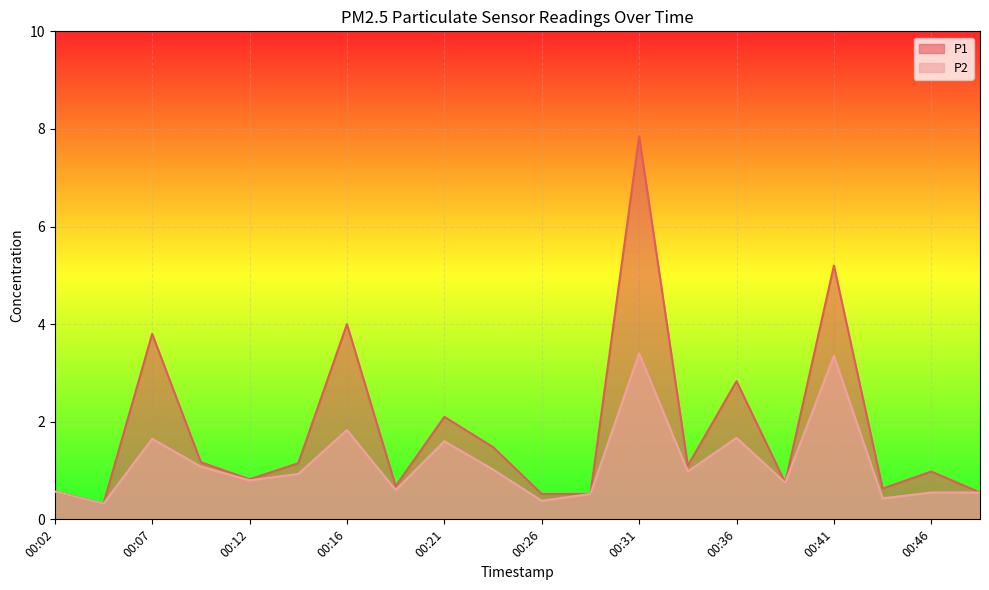

How many interior local valleys does the P2 series have?

7